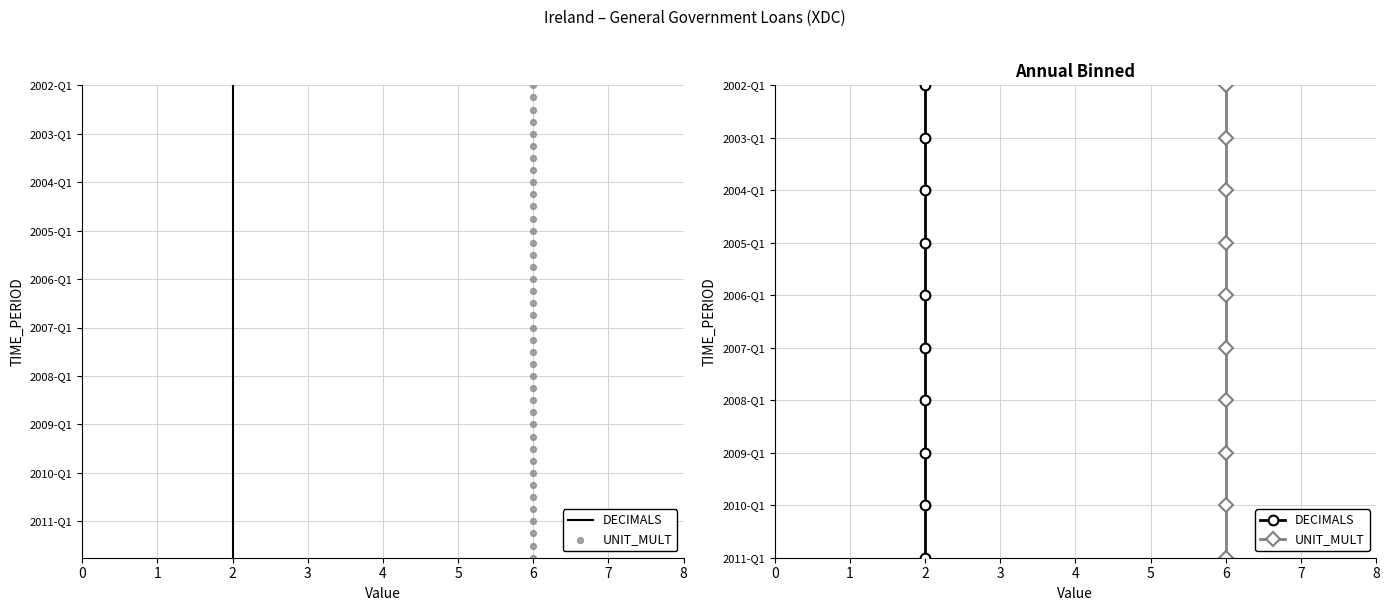

At which category is the sum across all series the highest?

9